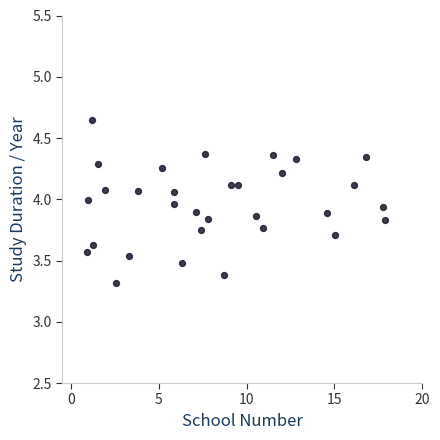

What is the range of Y values (max minus min)?

1.3